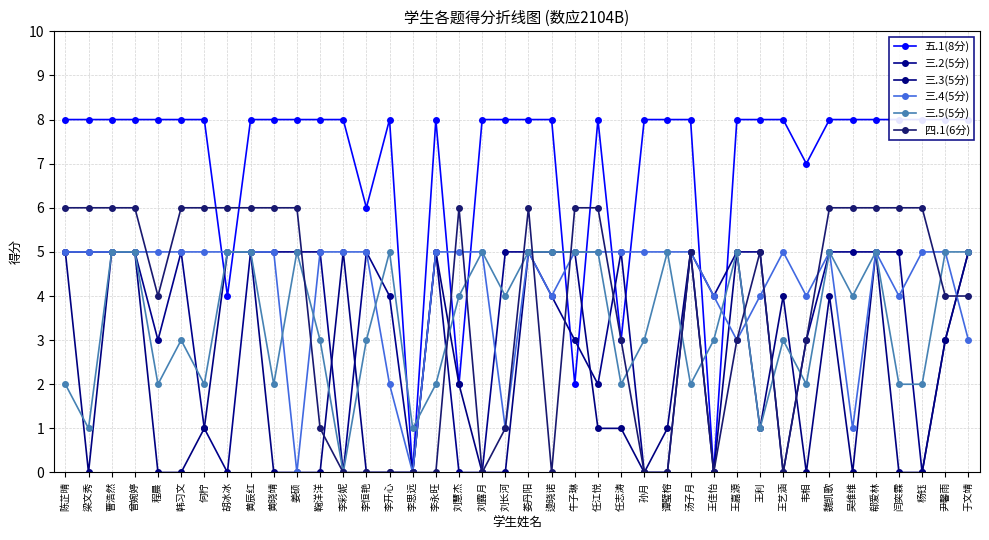

In 三.5(5分), how many points are higher than both neighbors (excluding endpoints)?

9